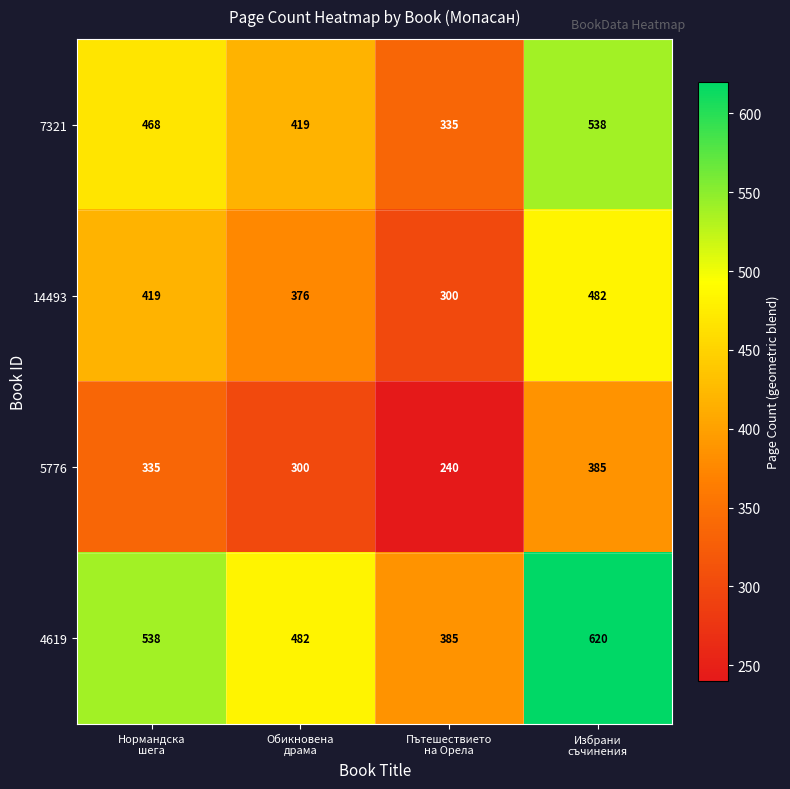

Which series has the widest spread of values?

4619